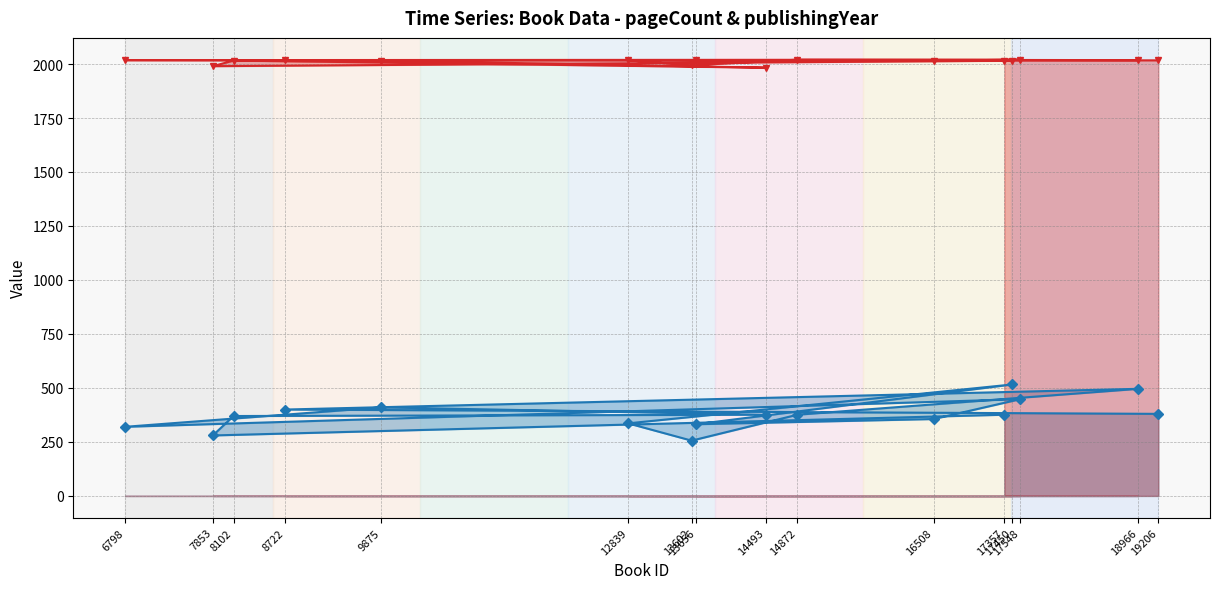

Read the publishingYear value at 14872, to the nearest 10.

2020